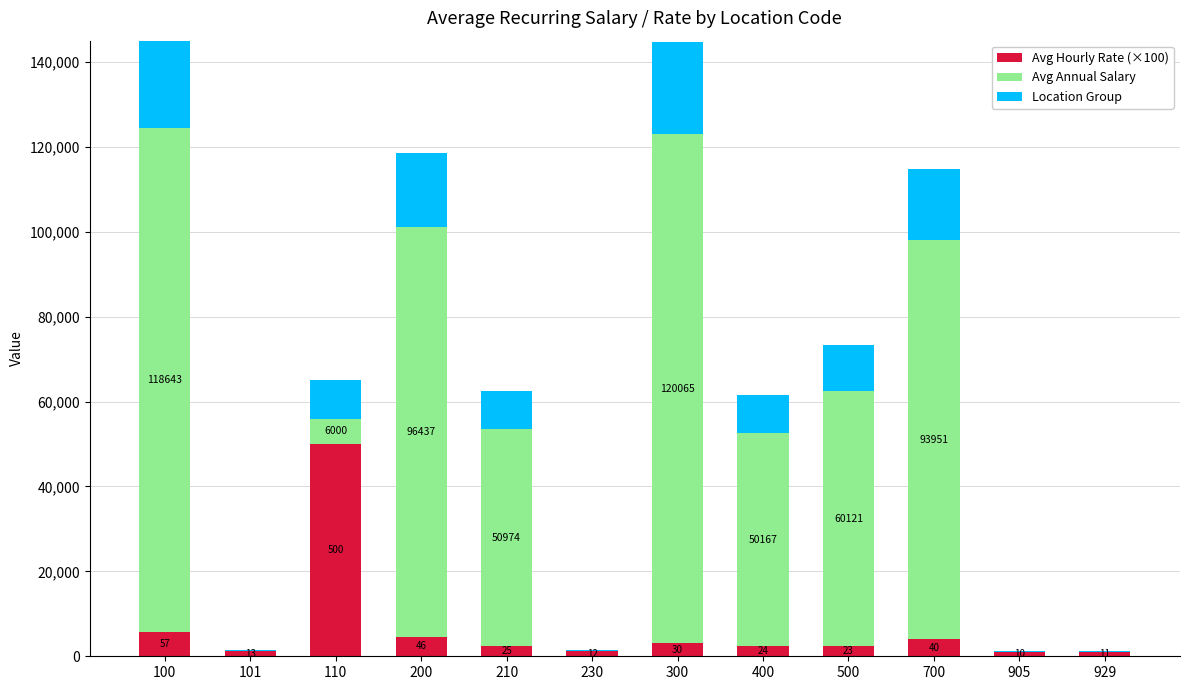

Are the bars horizontal?

No